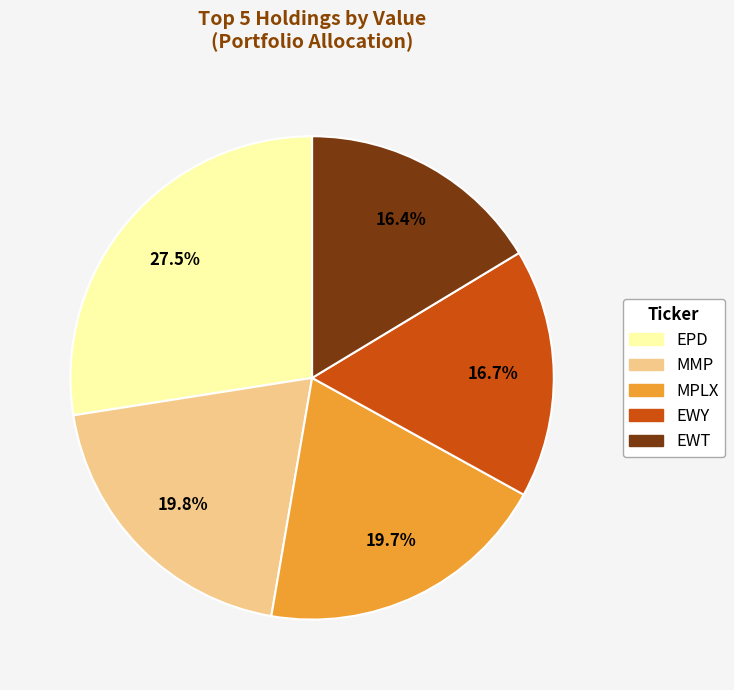

To the nearest percent, what percentage of the pie is EWT?

16%